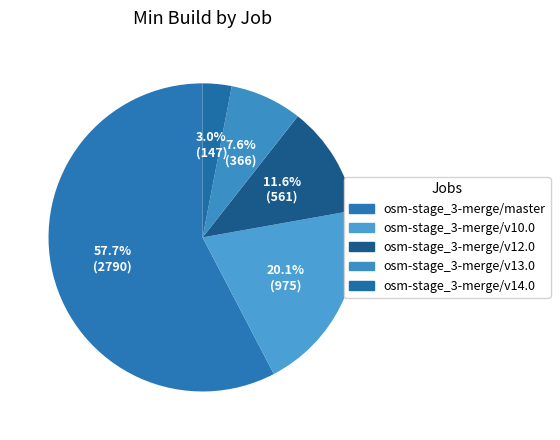

Is it true that osm-stage_3-merge/v13.0 is 1% of the pie?

False